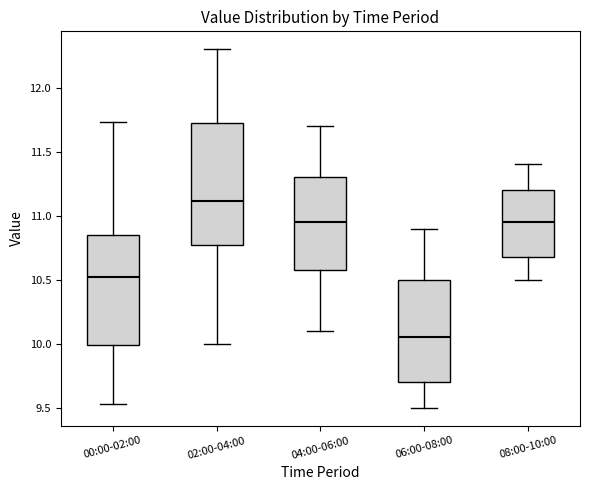

Comparing the boxes themselves (not the whiskers), which one is the tallest?

02:00-04:00